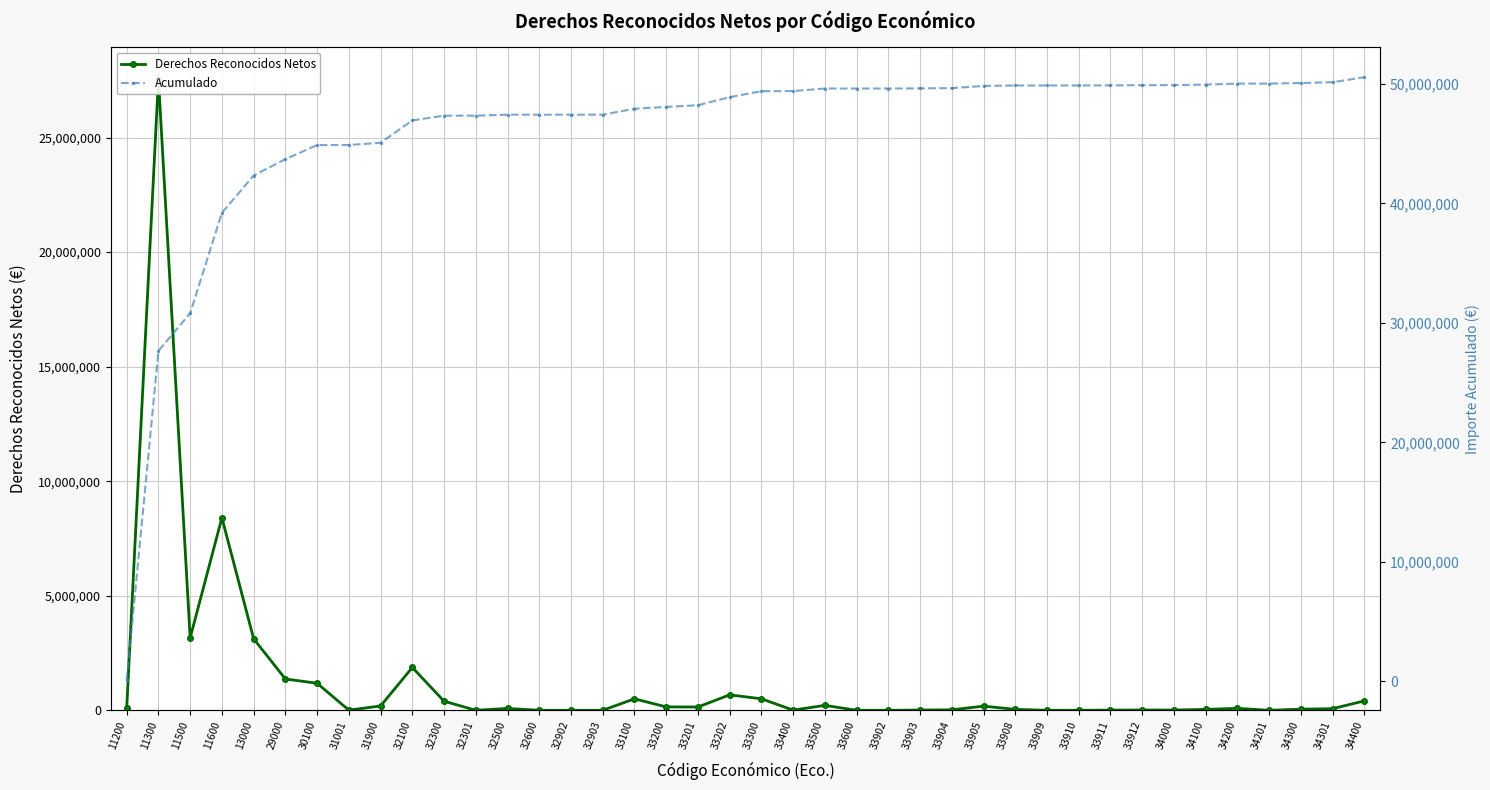

Which series has the largest total across all categories?

Acumulado